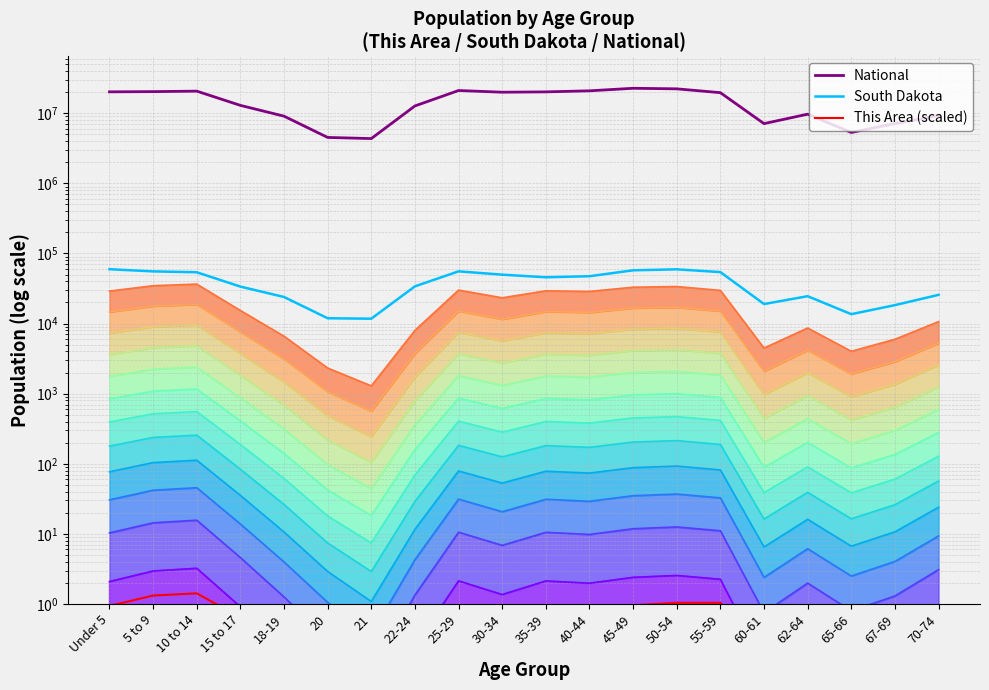

What are all the series names shown in the legend?

National, South Dakota, This Area (scaled)